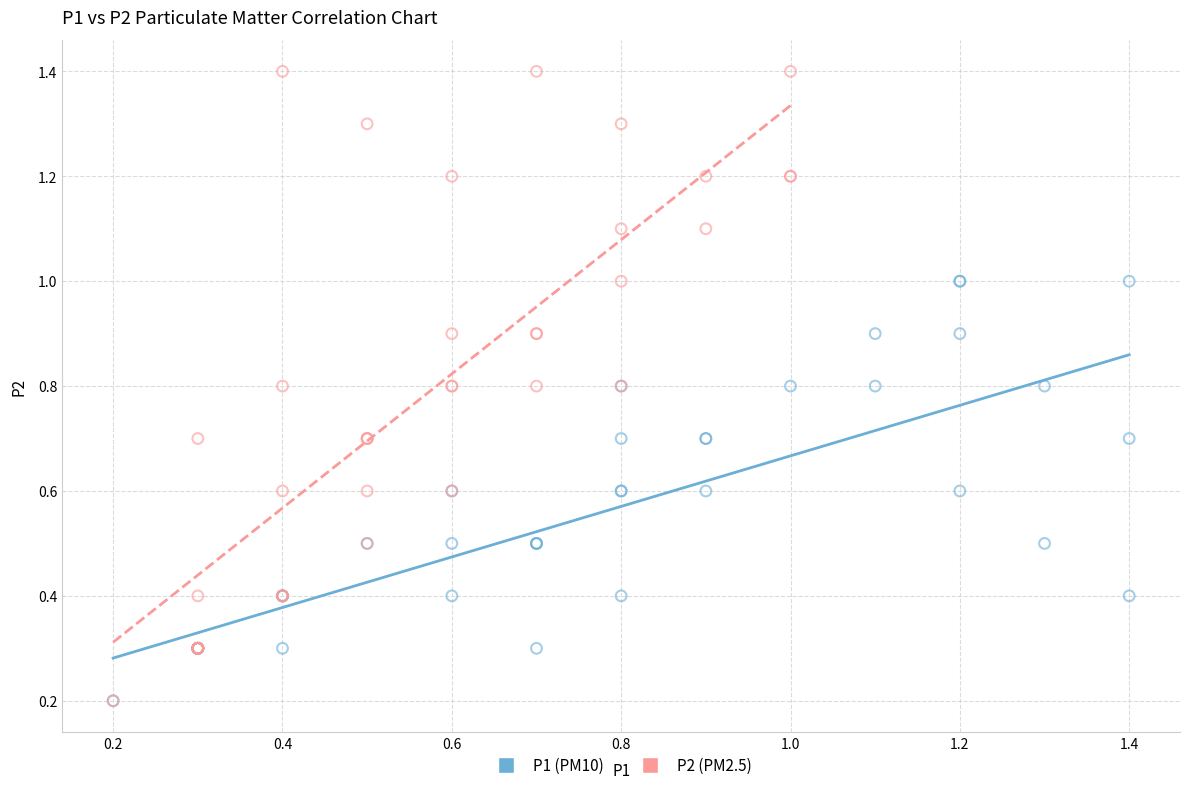

Which series contains the highest Y value?

P2 (PM2.5)